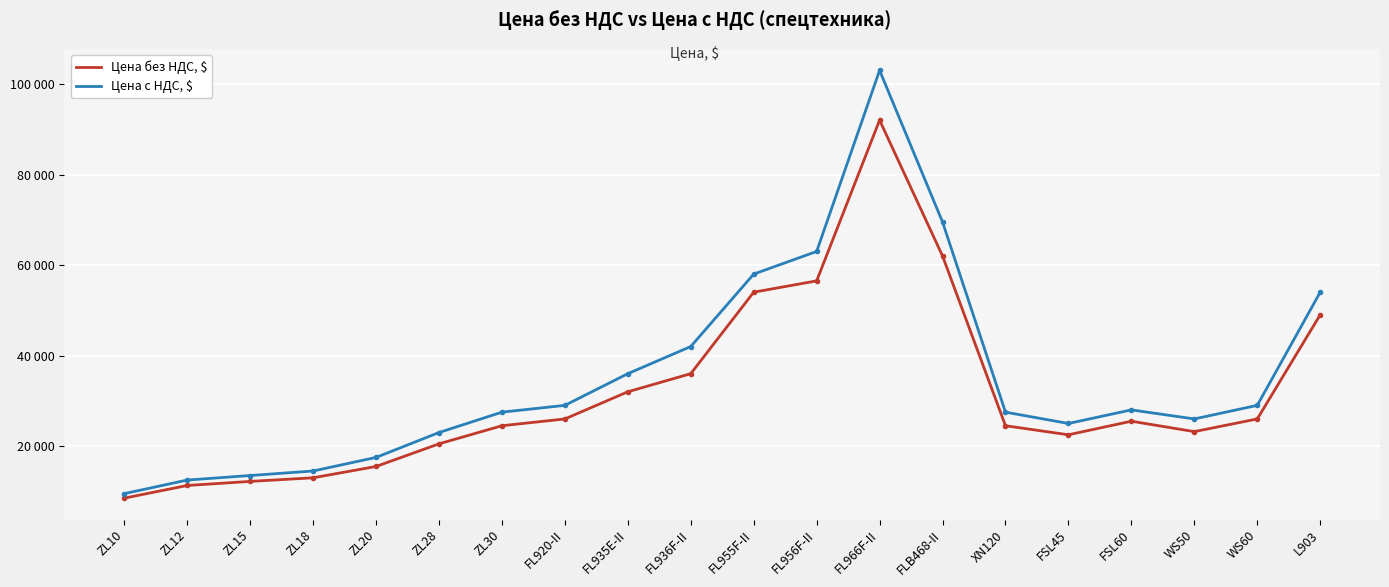

Which series has the largest total across all categories?

Цена с НДС, $